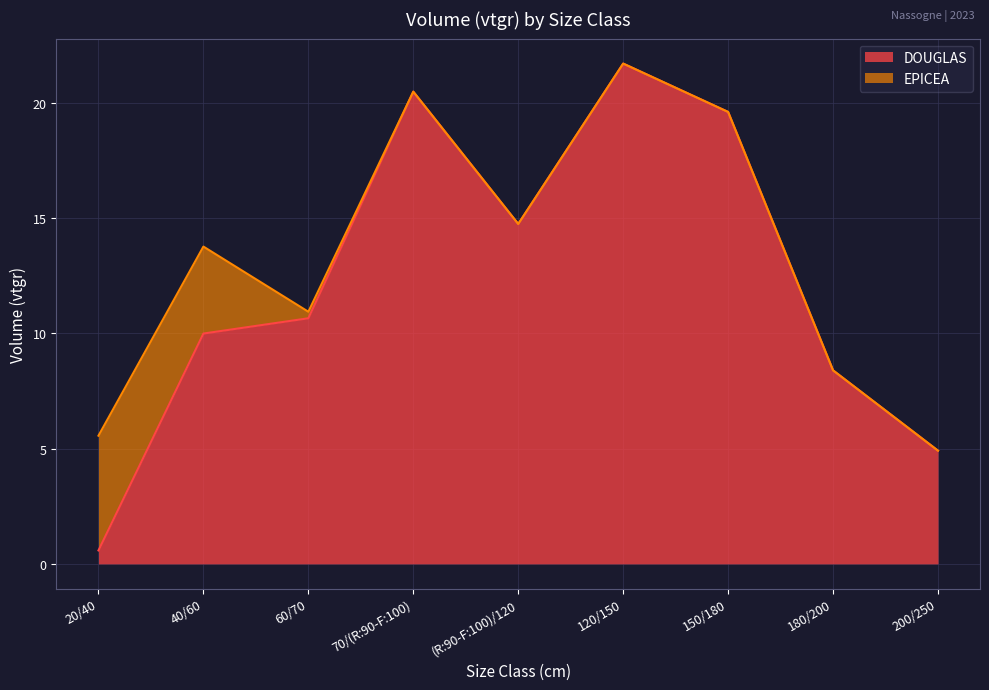

What is the label of the 6th point from the right?

70/(R:90-F:100)